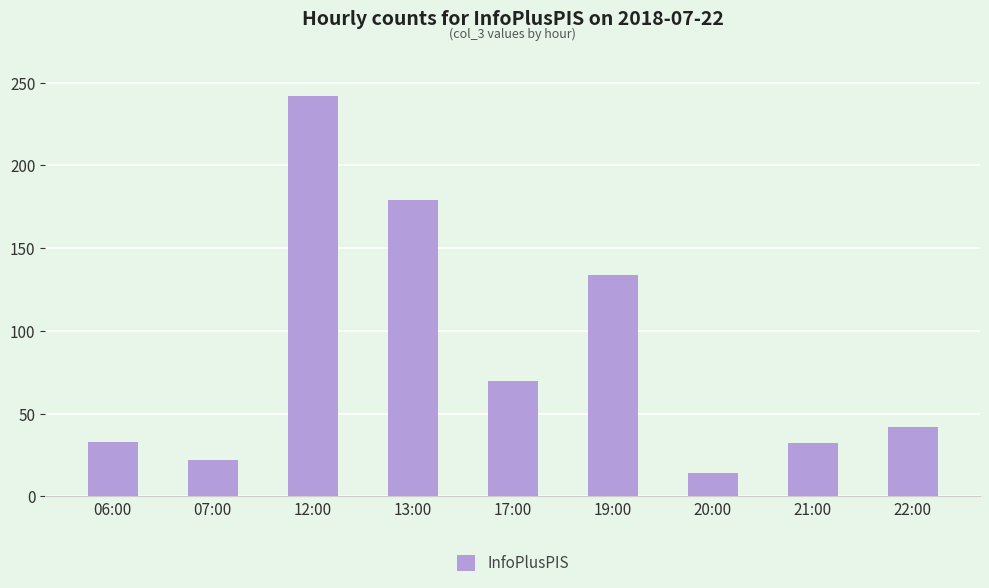

Which label corresponds to the smallest value in the chart?

20:00